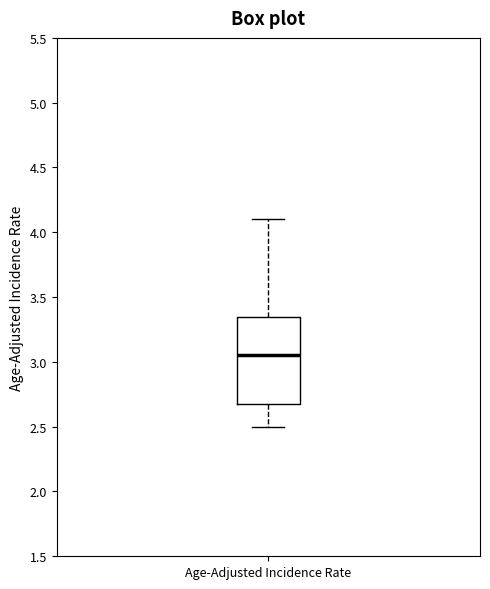

Where is the upper edge of the box for Age-Adjusted Incidence Rate on the y-axis? The values are not printed on the chart, so give them approximately, as read against the axis.

3.35